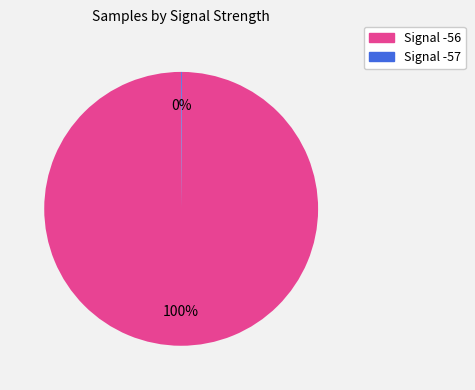

Does any single category account for the majority?

Yes